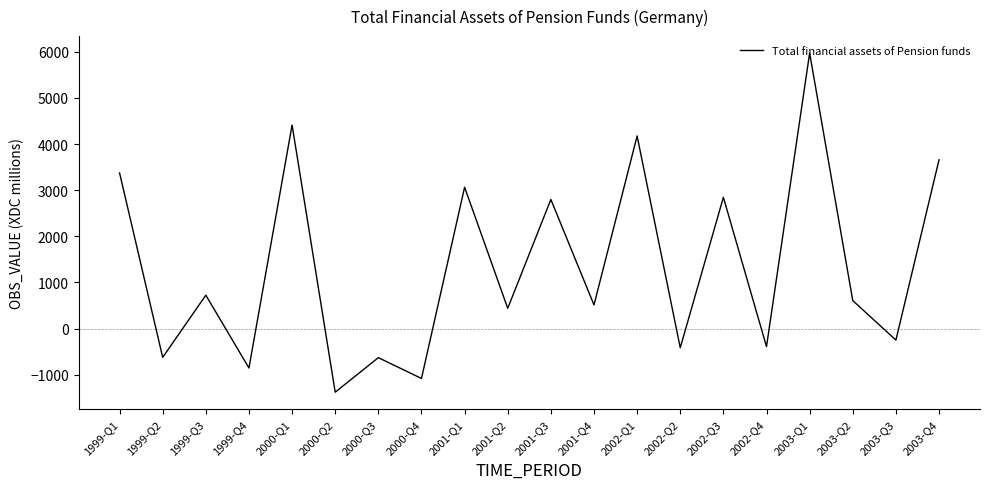

The value at 1999-Q4 is -854. True or false?

True